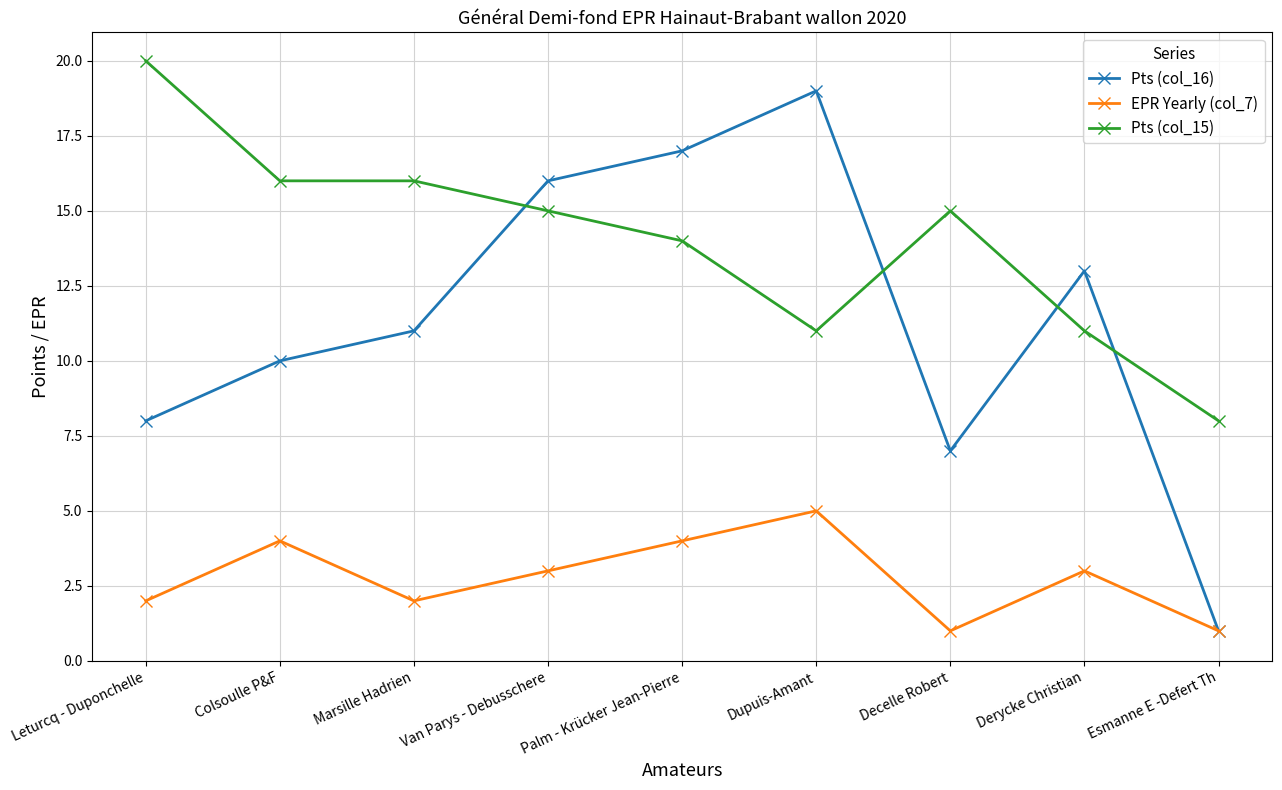

What is the label of the 2nd point from the right?

Derycke Christian